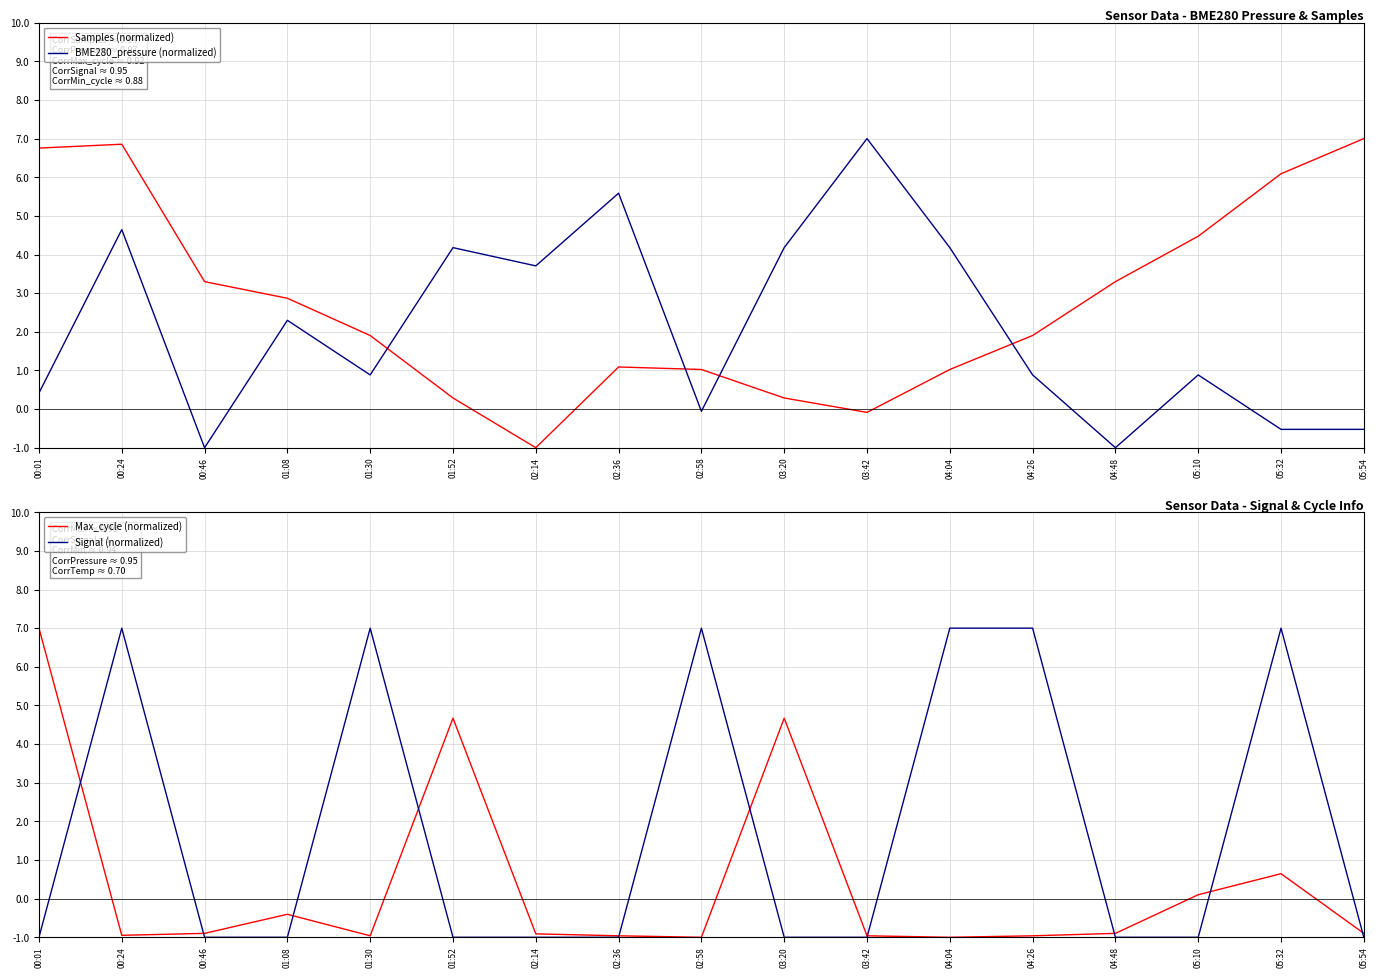

Which series has the widest spread of values?

Samples (normalized)